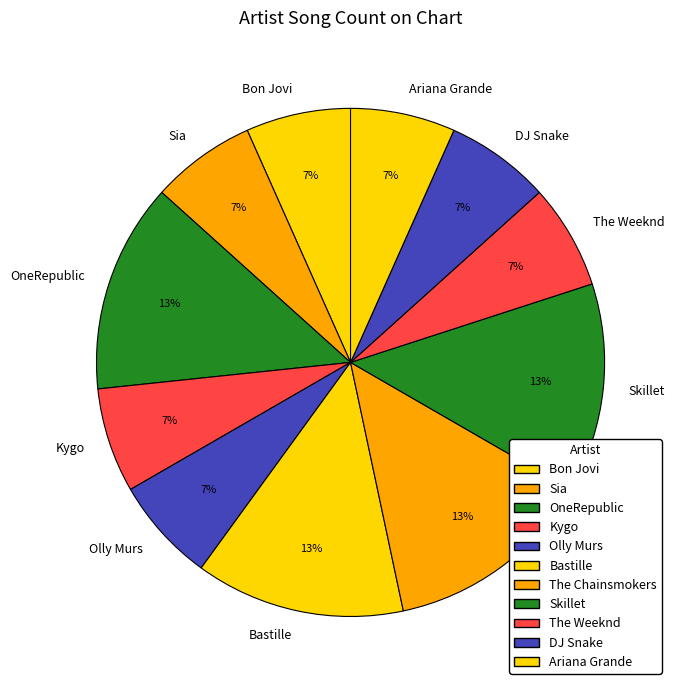

Does Bastille account for over 50% of the chart?

No